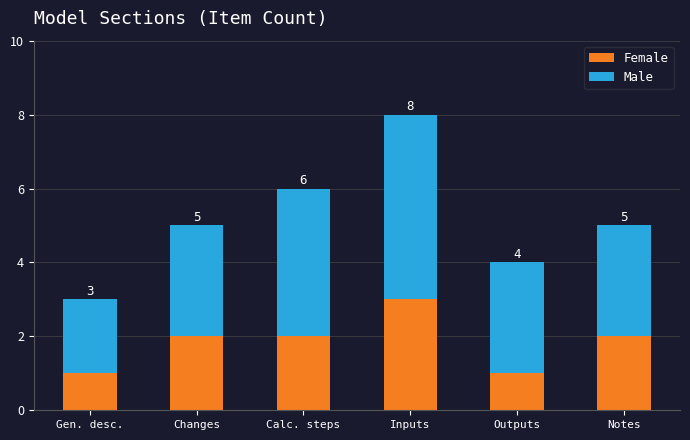

At which category is the sum across all series the highest?

Inputs